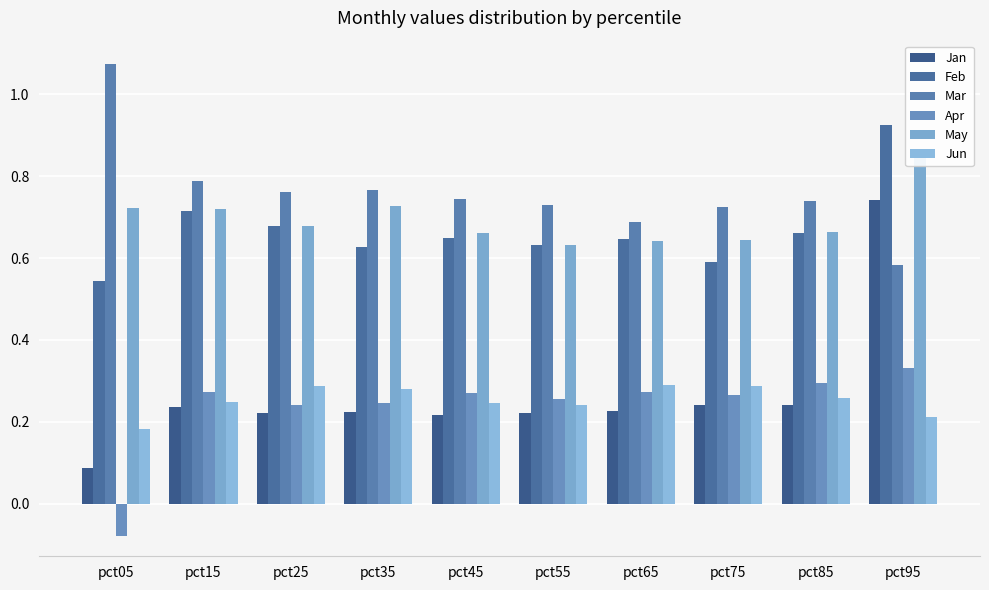

What is the sum of all Jan values?

2.7